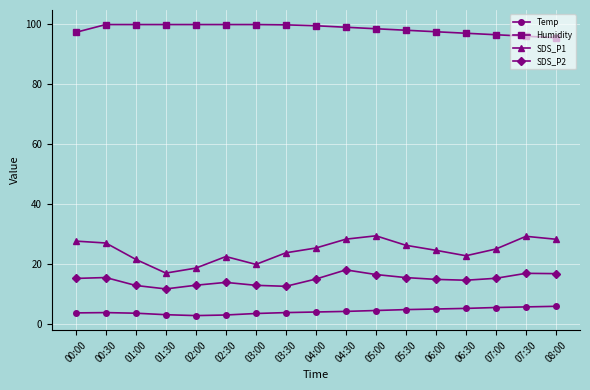

What position from the right is 03:00?

11